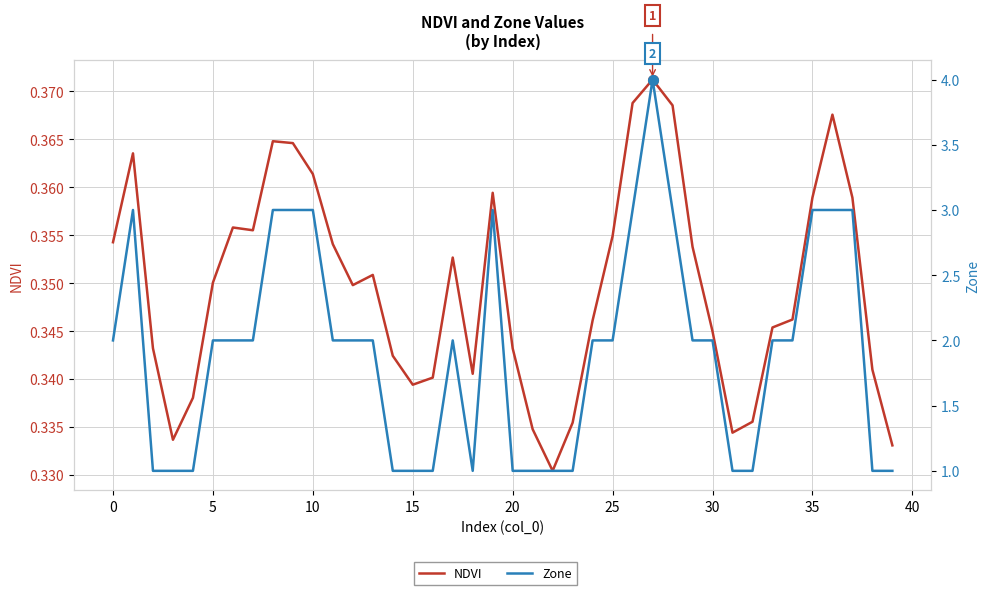

Is it true that NDVI equals 0.5 at 33?

False